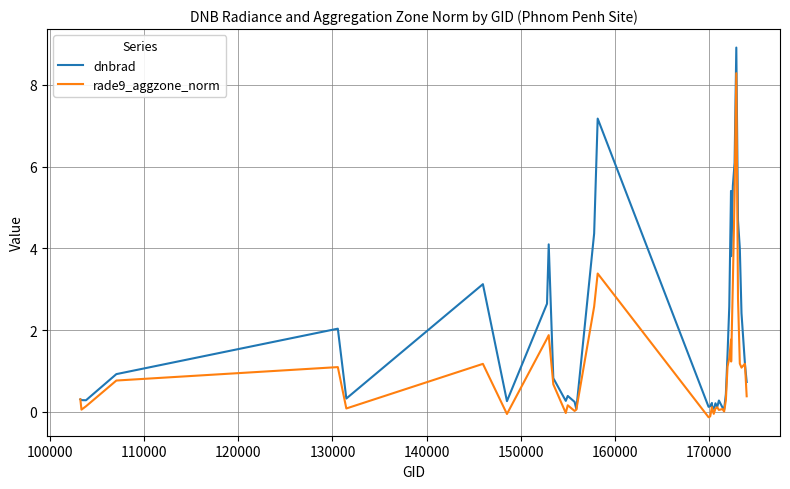

At how many categories does at least one series exceed 6?

3